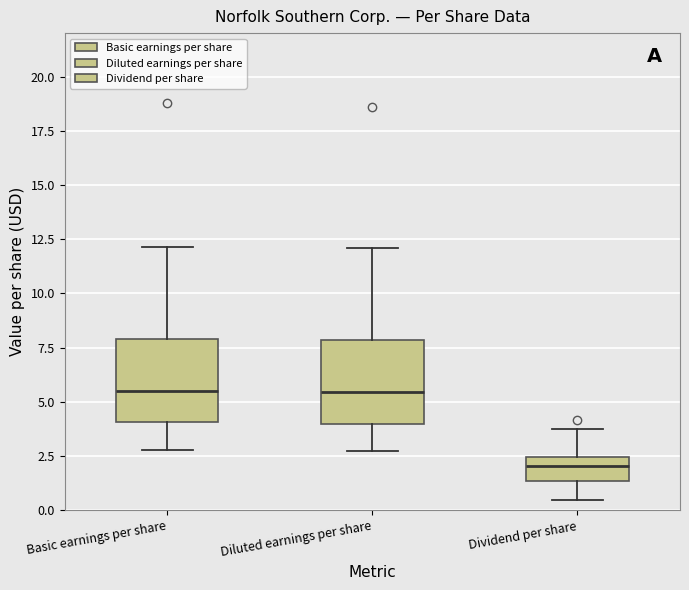

Where does the lower whisker of the box for Diluted earnings per share end on the y-axis? The values are not printed on the chart, so give them approximately, as read against the axis.

3.0